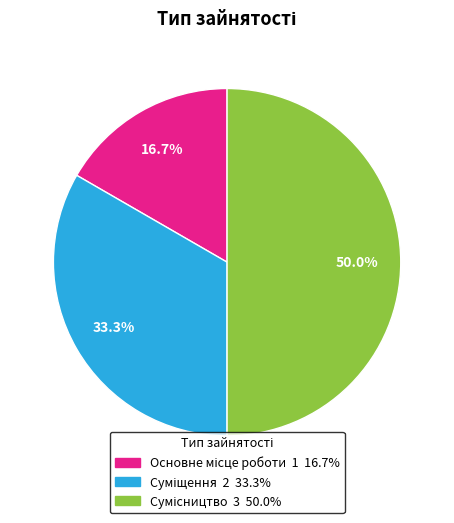

How many segments does this pie chart have?

3